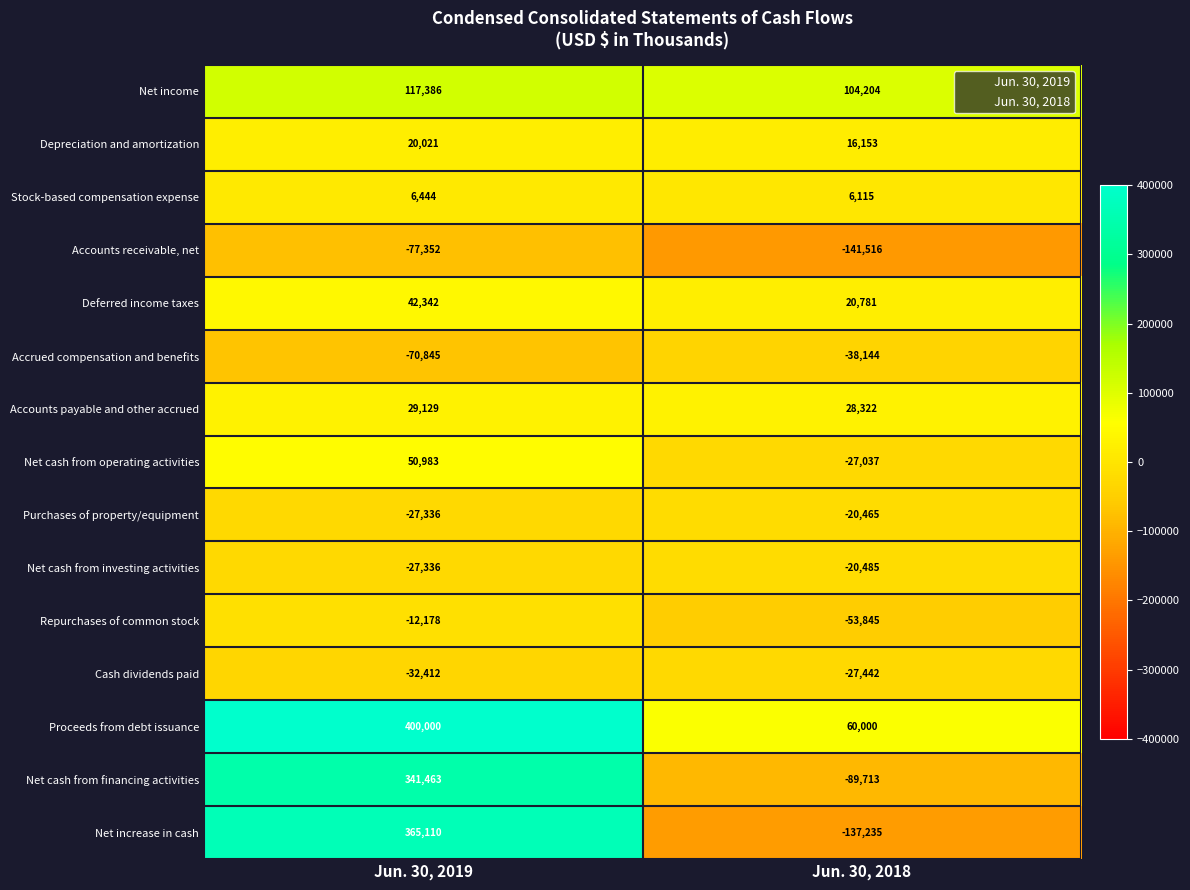

Which series has the largest range (max minus min)?

Net increase in cash